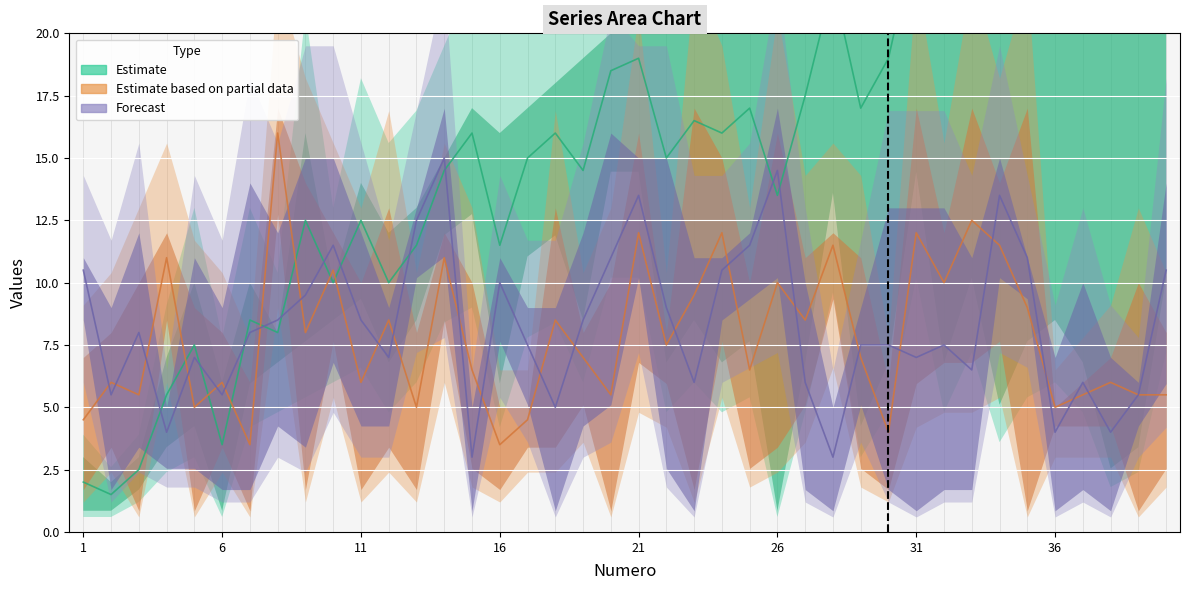

What is the lowest value of the Numero series?

1